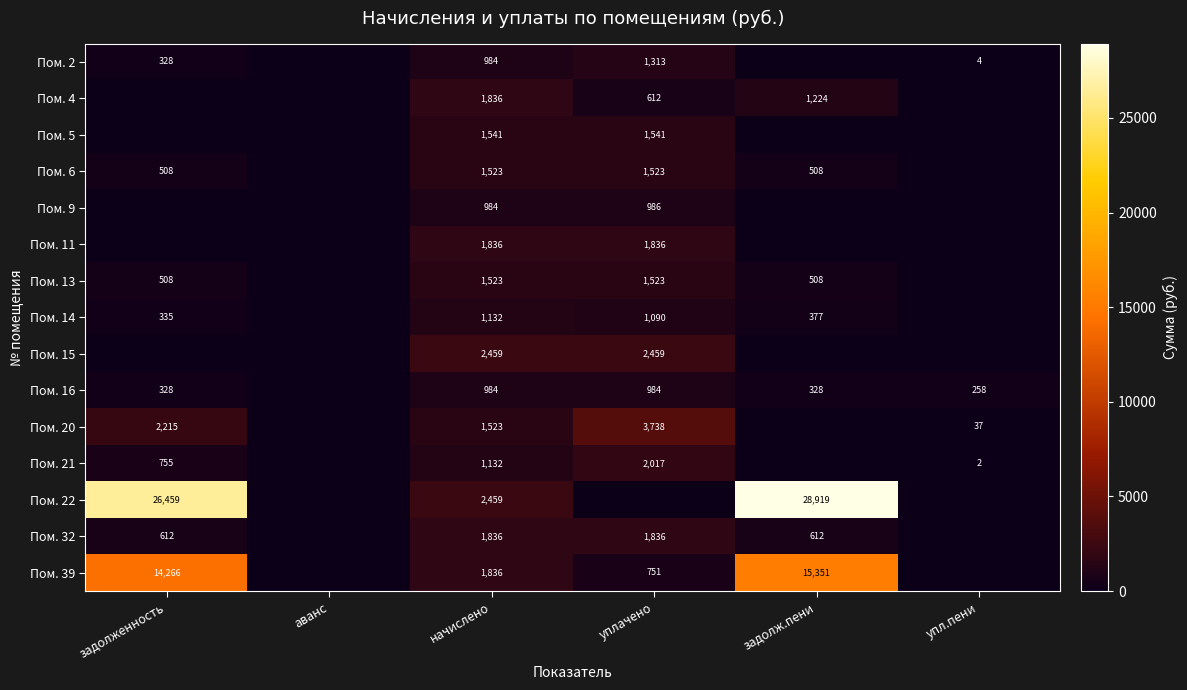

Is it true that Пом. 13 equals 508 at задолж.пени?

True